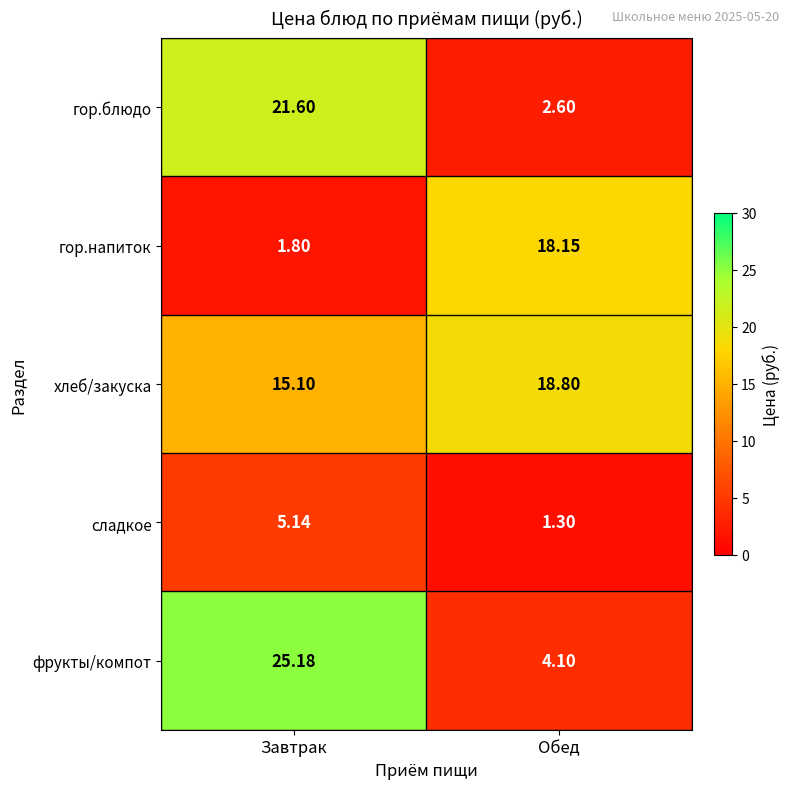

At which label does сладкое first exceed 5?

Завтрак